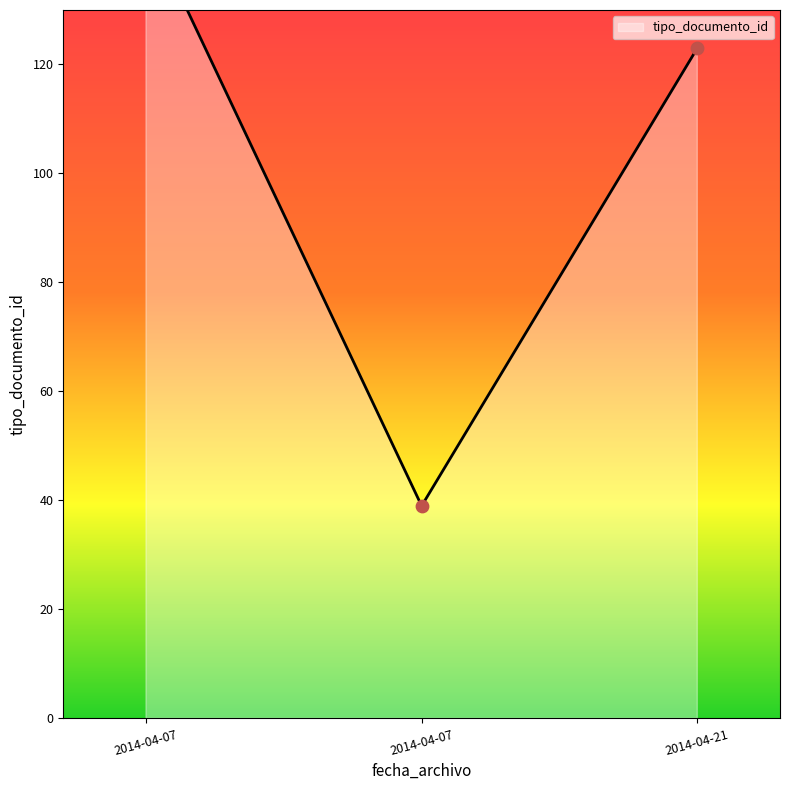

Between 2014-04-07 09:55:36 and 2014-04-07 09:55:36, which is larger?

2014-04-07 09:55:36